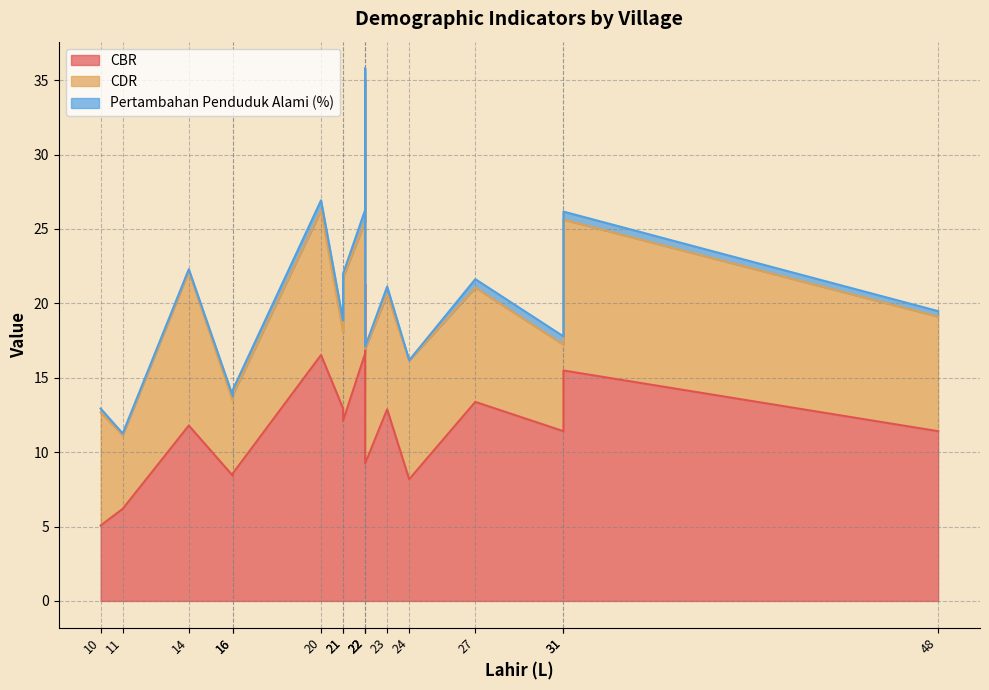

Which series has the largest range (max minus min)?

CBR